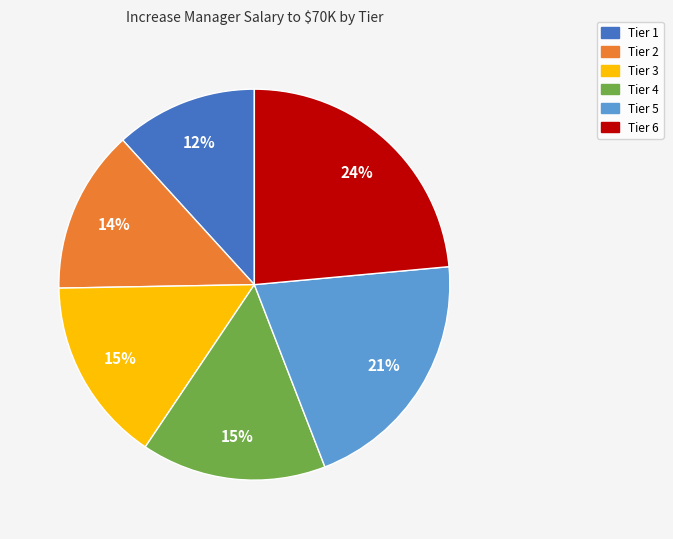

To the nearest percent, what percentage of the pie is Tier 2?

14%